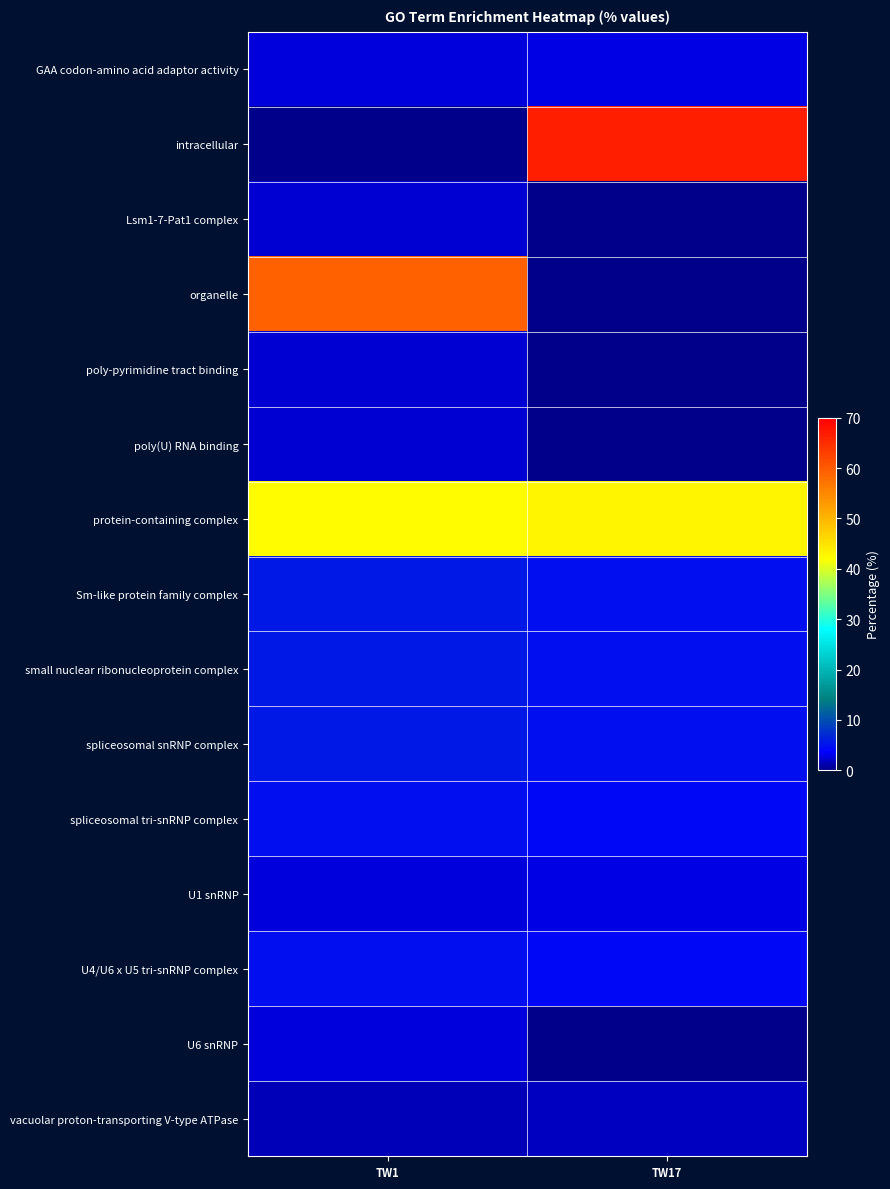

What is the difference between the highest and lowest values at TW17?

66.5